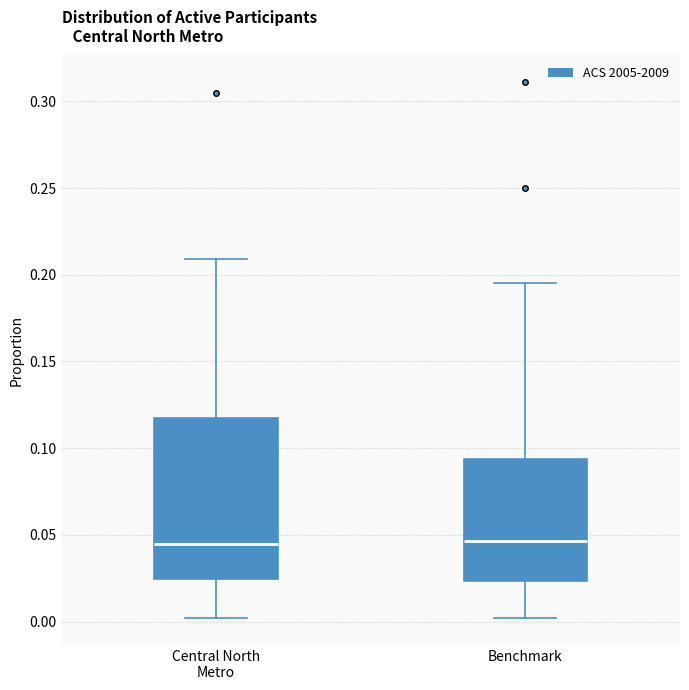

Comparing the boxes themselves (not the whiskers), which one is the tallest?

Central North Metro